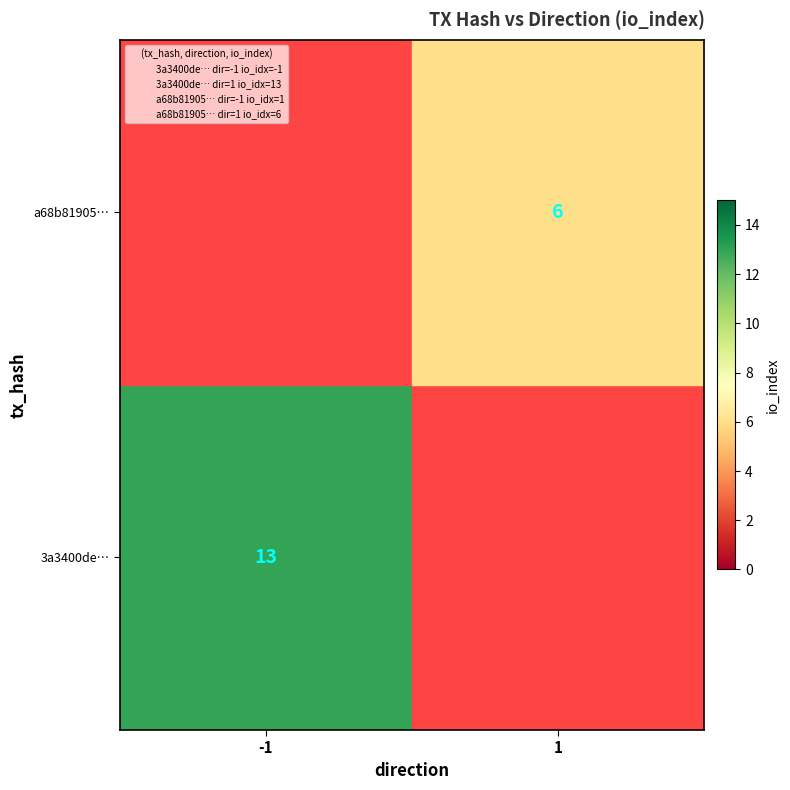

At -1, list the series in order from smallest to largest.

row_0, row_1